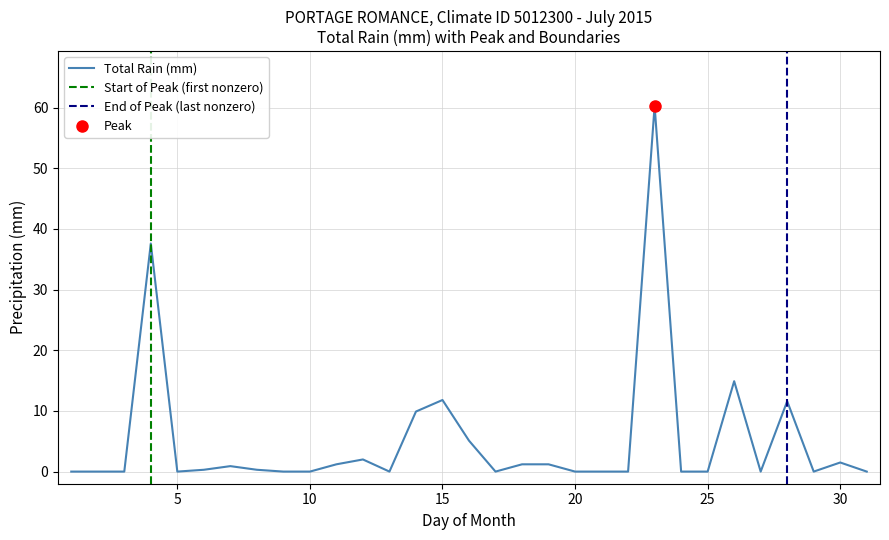

What is the value of the 28th point from the left?

11.6